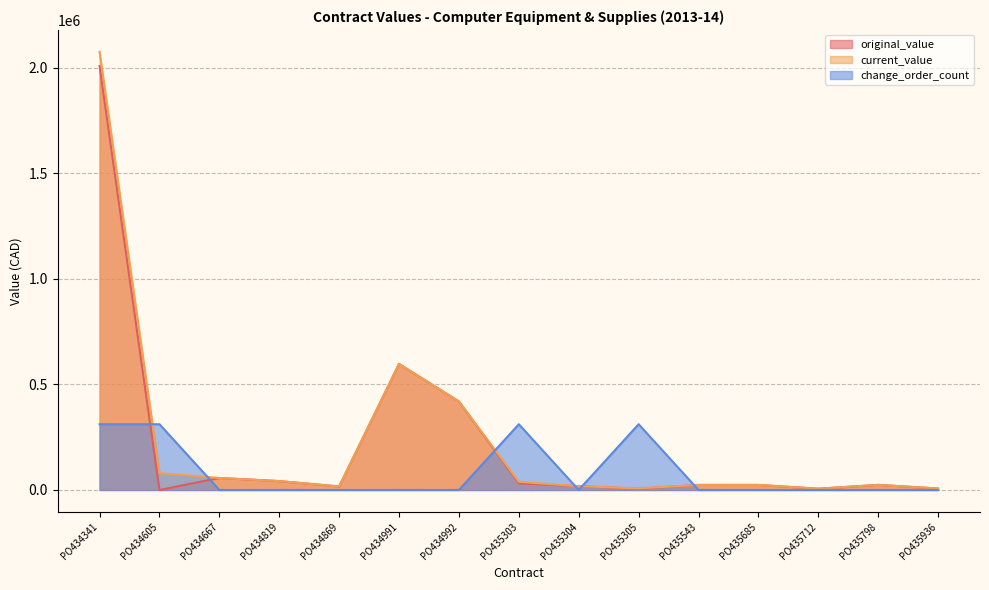

How many data points in current_value are less than 23965?

7